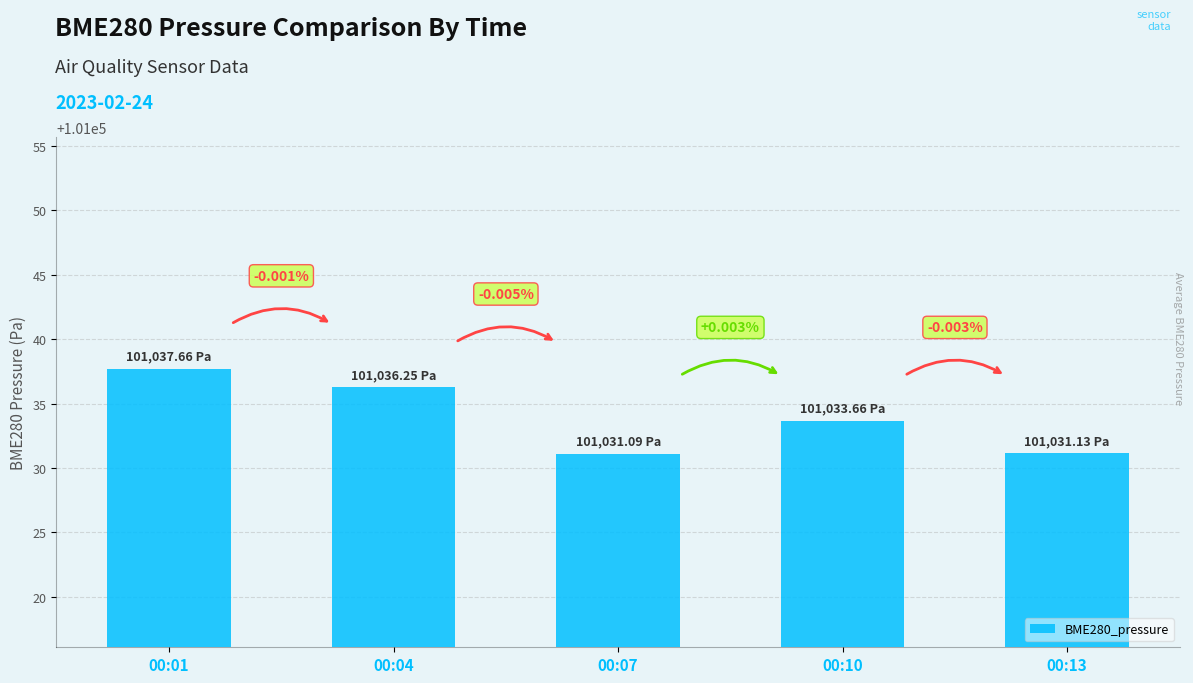

Are the bars horizontal?

No